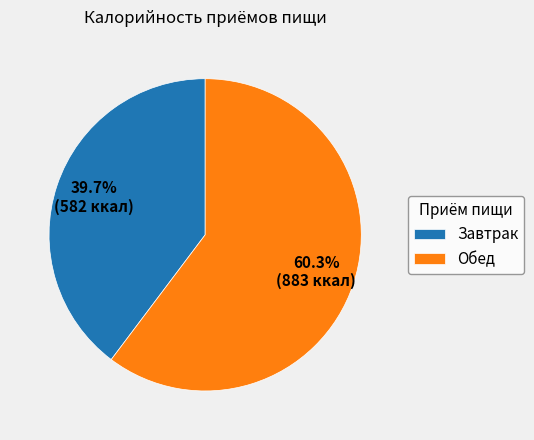

Which category has the smallest portion of the pie?

Завтрак